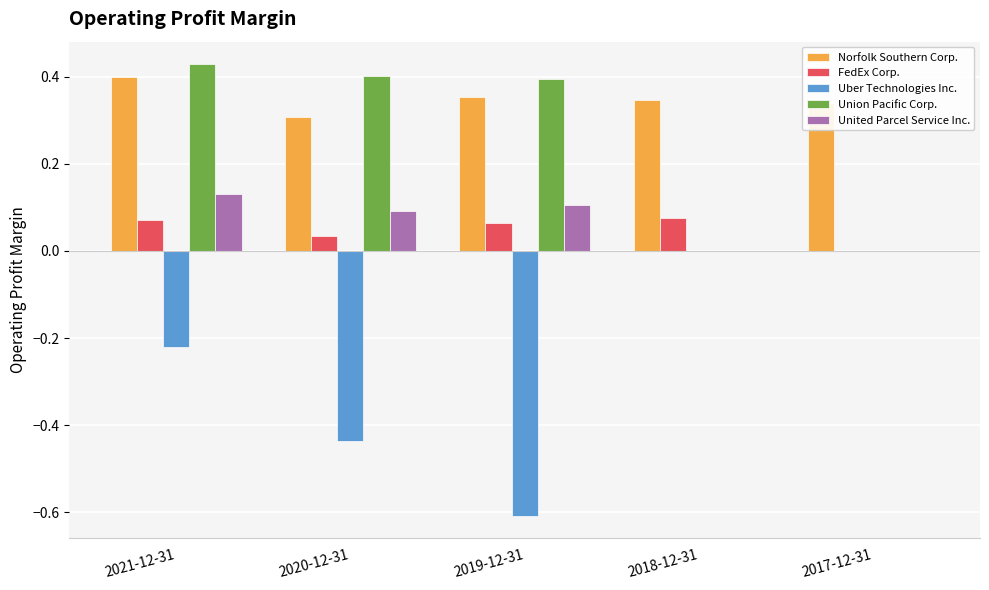

Which series has the largest range (max minus min)?

Uber Technologies Inc.